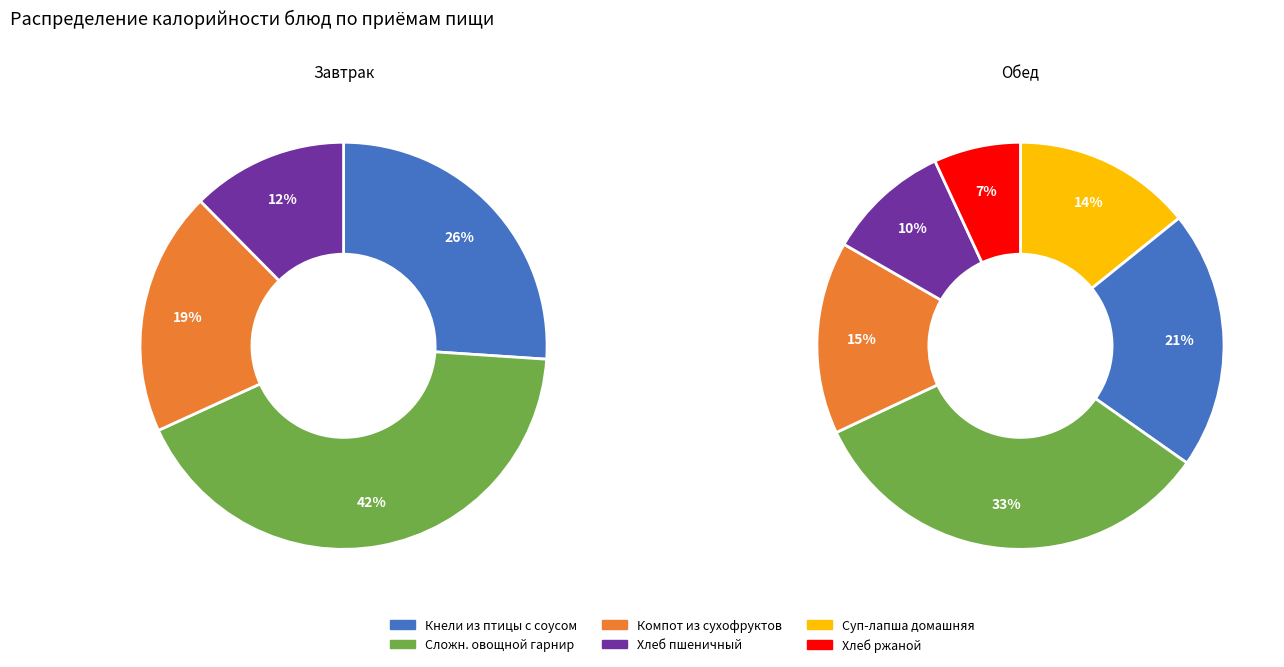

Which category has the smallest portion of the pie?

Хлеб ржаной